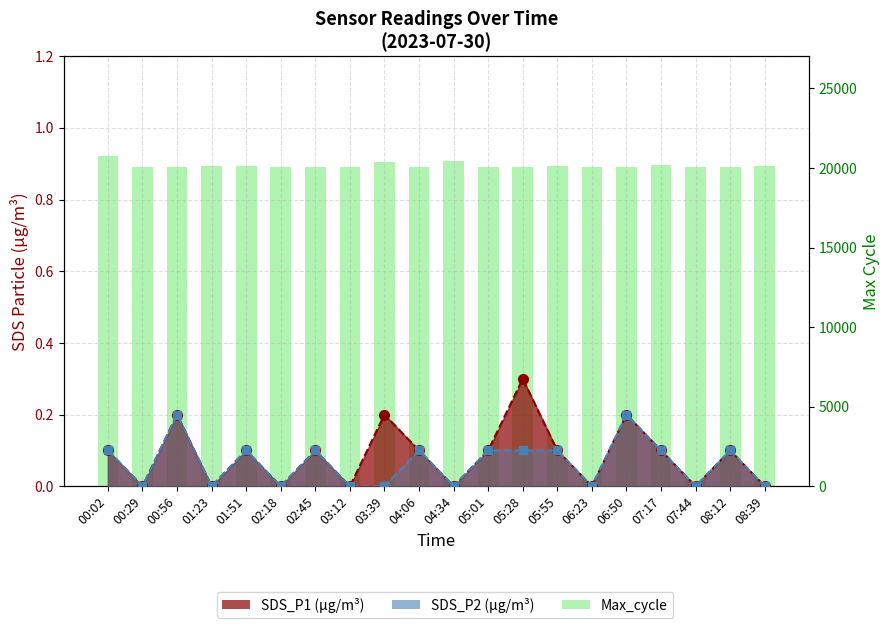

Rank the categories by value from lowest to highest.

02:45, 00:29, 00:56, 05:01, 07:44, 06:50, 02:18, 03:12, 04:06, 06:23, 05:28, 08:12, 08:39, 01:23, 01:51, 05:55, 07:17, 03:39, 04:34, 00:02